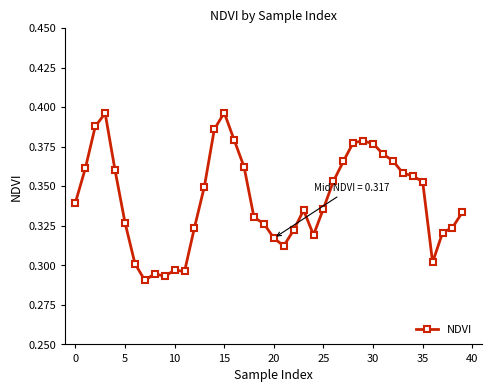

What is the sum of all values?

13.7